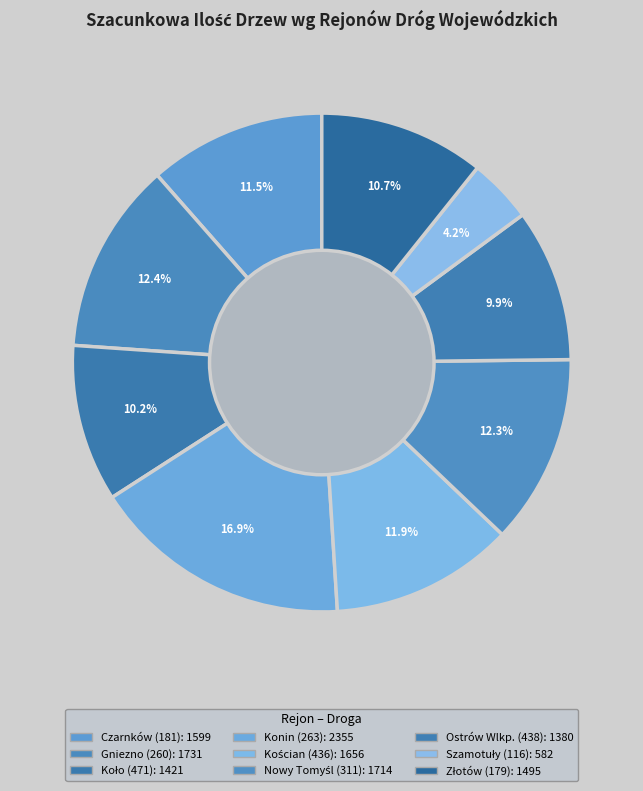

True or false: Gniezno (260) accounts for 1% of the total.

False